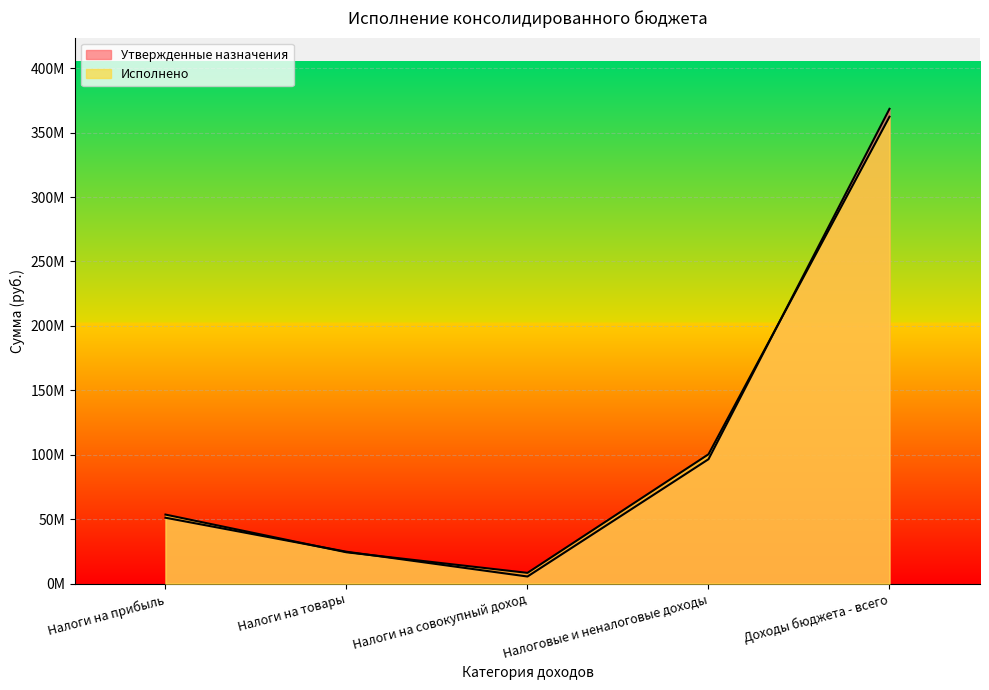

How many lines are shown in the chart?

2